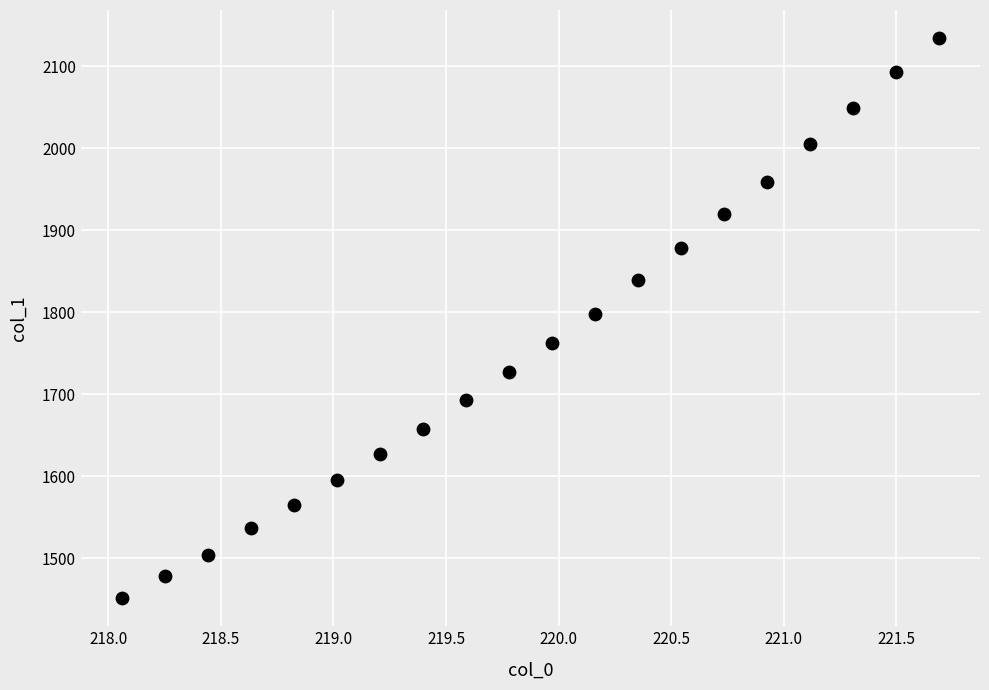

What is the range of Y values (max minus min)?

682.6